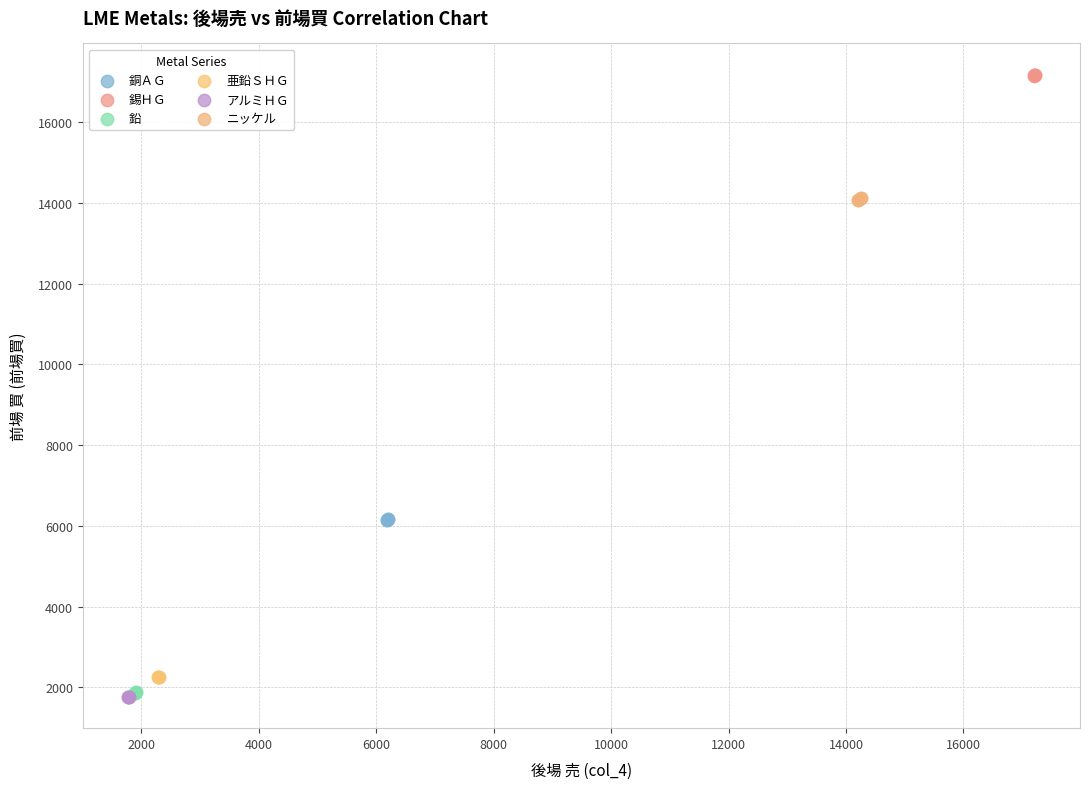

What are all the series names shown in the legend?

銅ＡＧ, 錫ＨＧ, 鉛, 亜鉛ＳＨＧ, アルミＨＧ, ニッケル